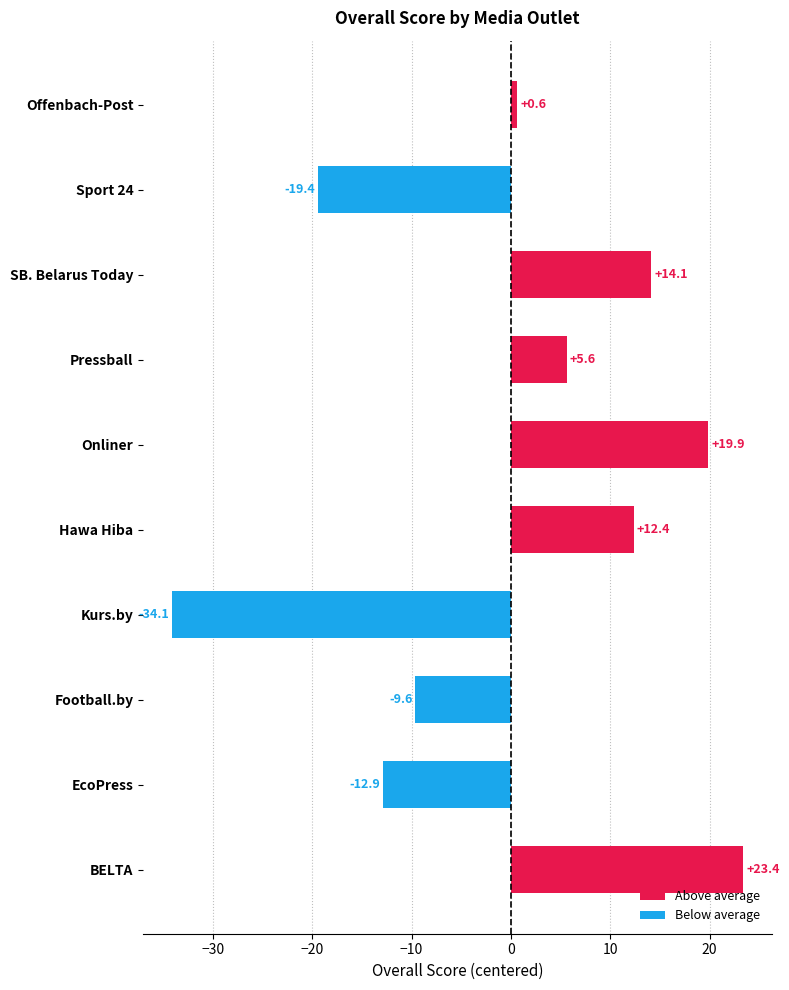

What position from the bottom is Sport 24?

9